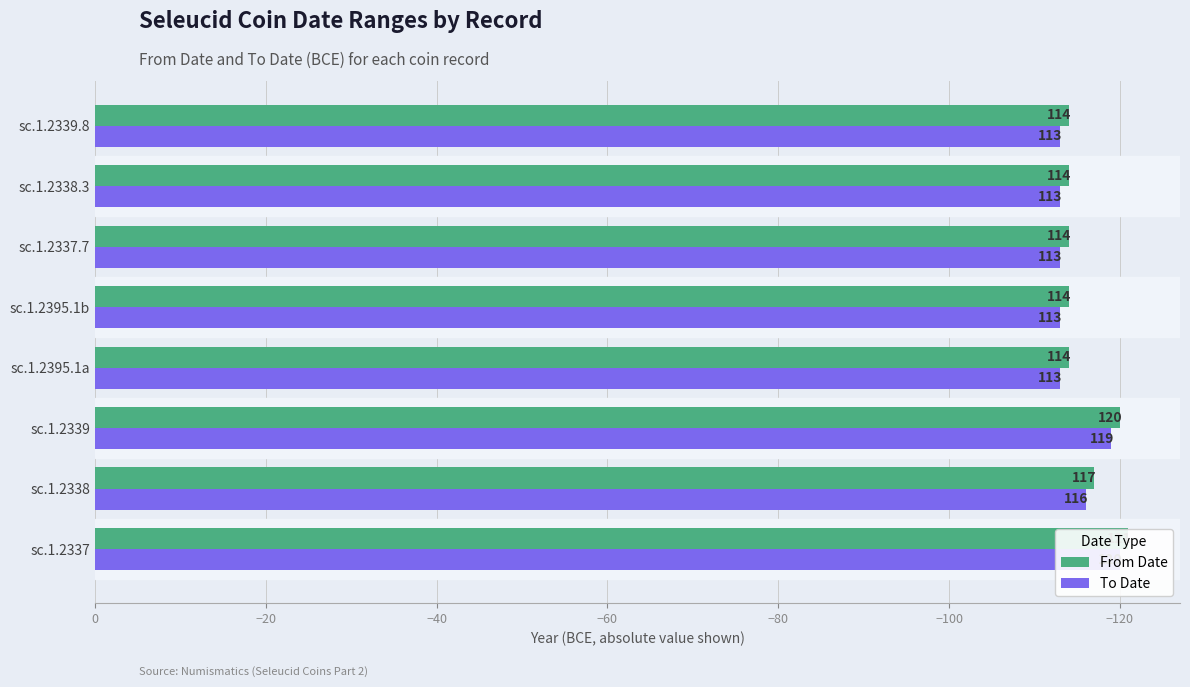

Count the To Date values in the range -116 to -113.

6